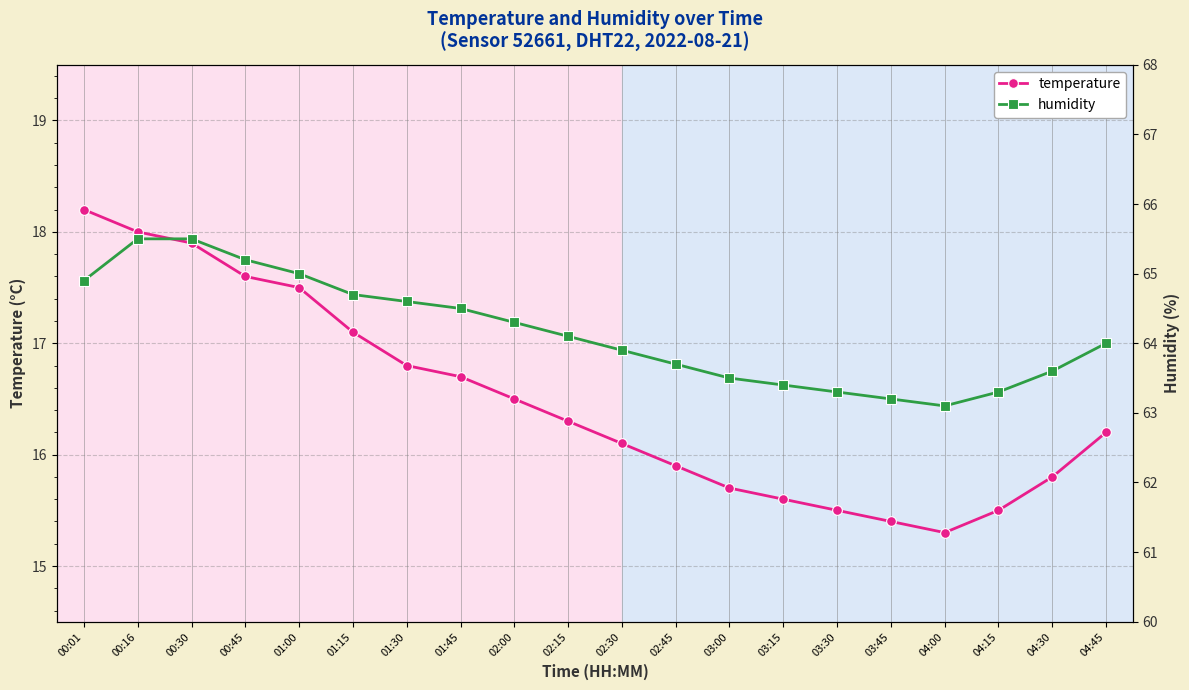

At which label is temperature closest to 16?

02:45